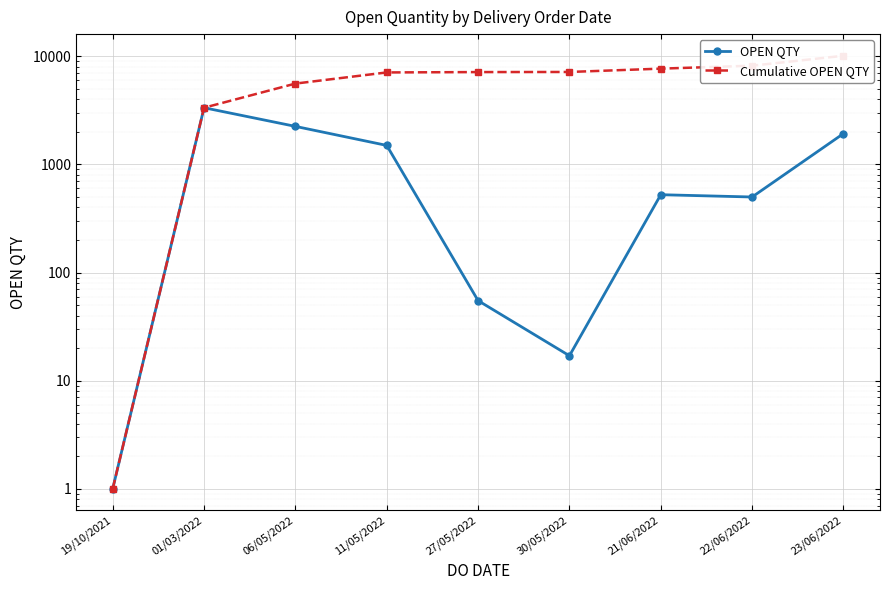

At which category does OPEN QTY reach its first local peak?

01/03/2022